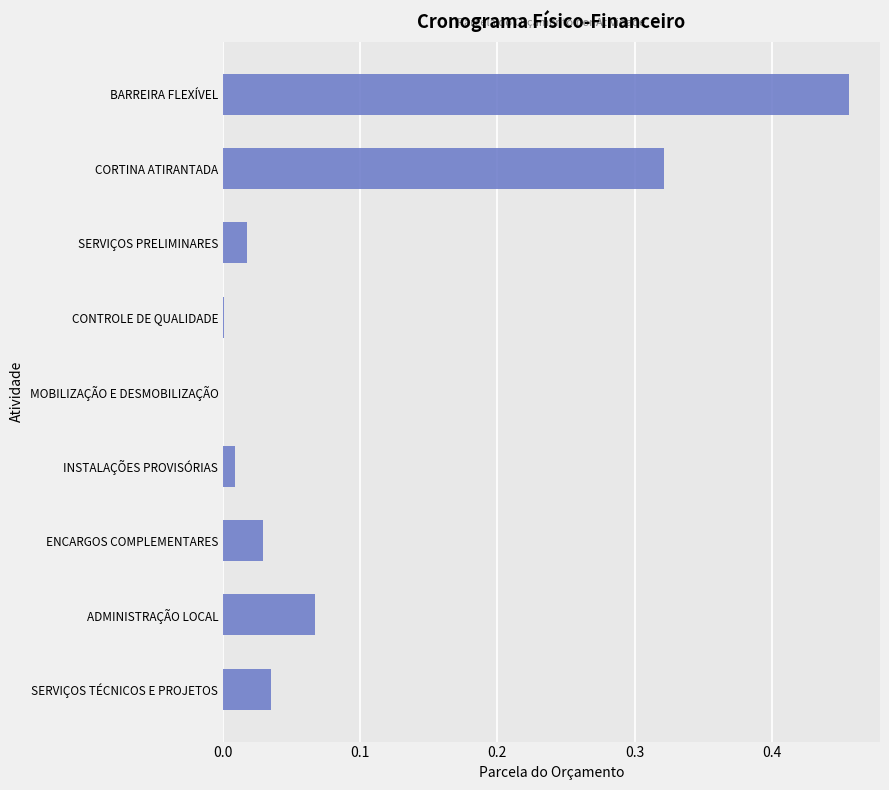

What is the sum of all values?

0.9